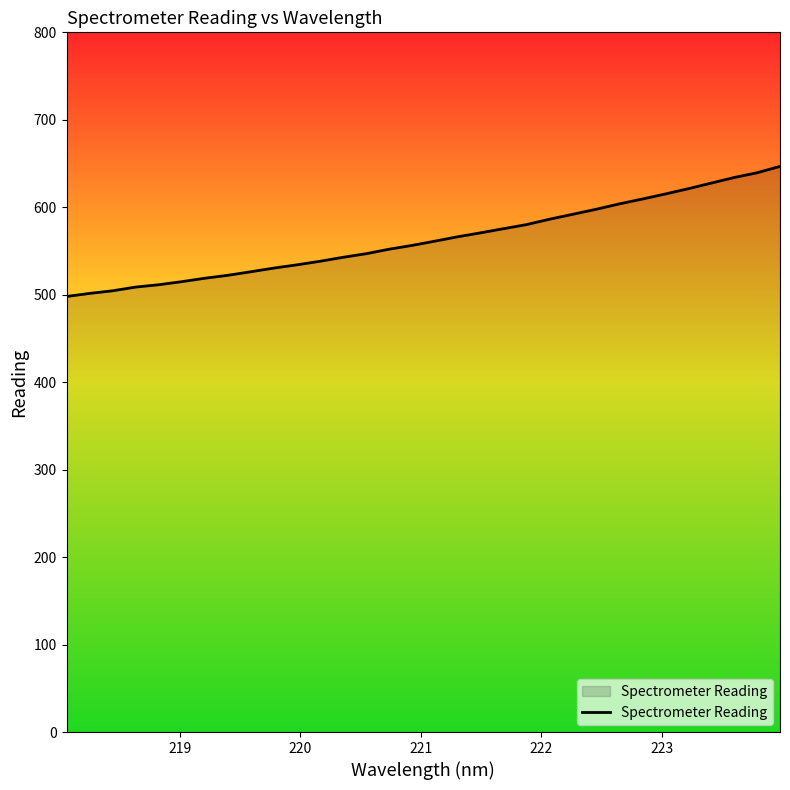

What is the average value?

563.6